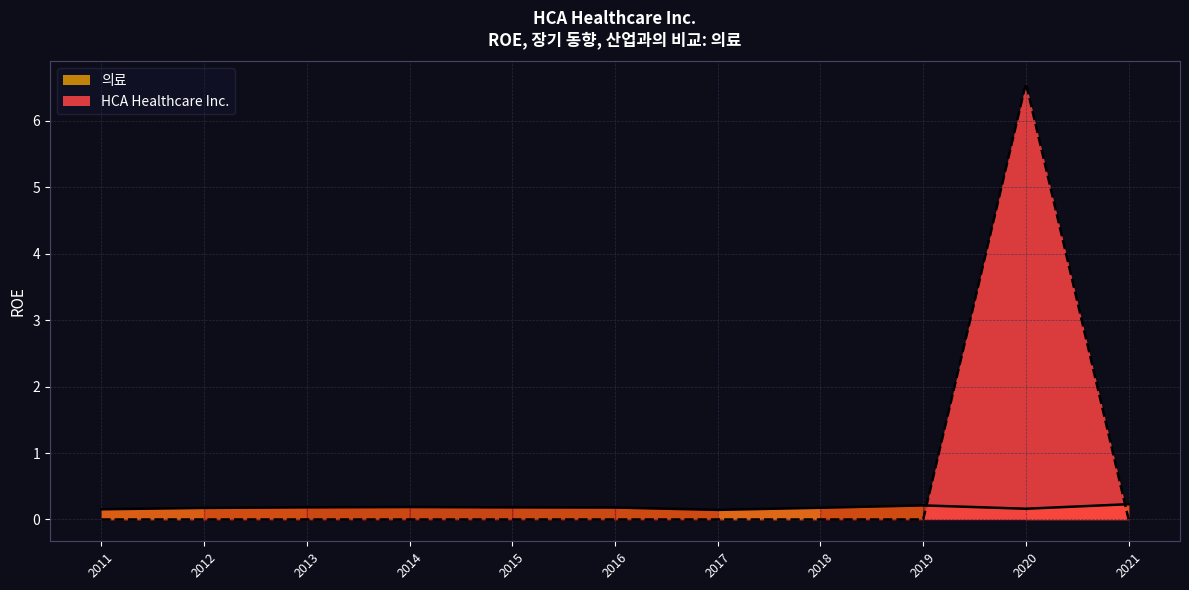

What is the difference between the maximum and minimum values in the 의료 series?

0.1